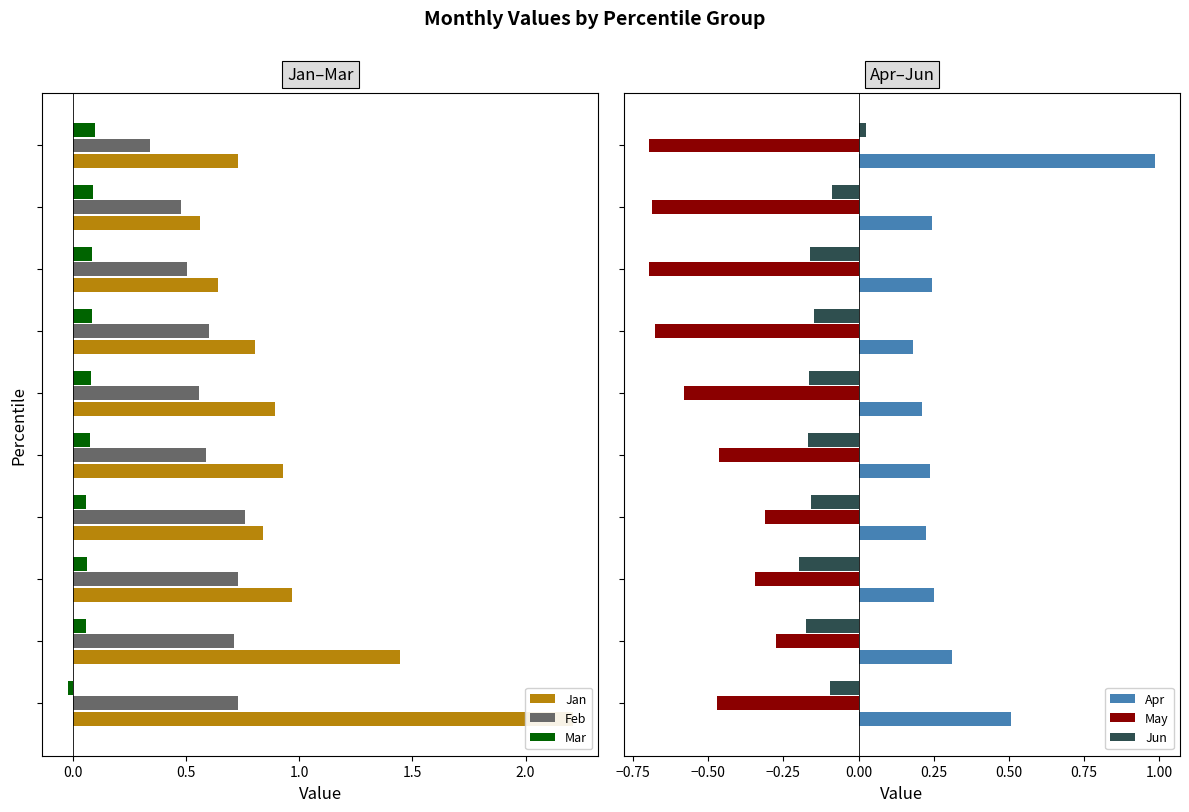

How many bars are there in total?

60